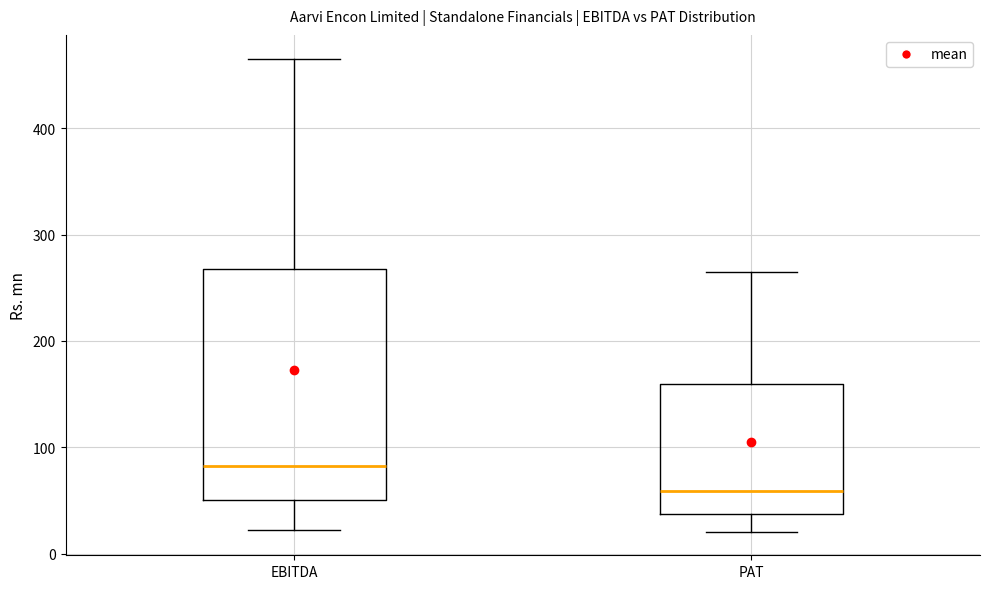

Reading left to right, transcribe this box plot: for each box, give where its median line is, the range the box spans, and where its two whiskers end, as read against the y-axis. The values are not printed on the chart, so give them approximately, as read against the axis.

EBITDA: median 80, box 50 to 270, whiskers 20 to 470
PAT: median 60, box 40 to 160, whiskers 20 to 270